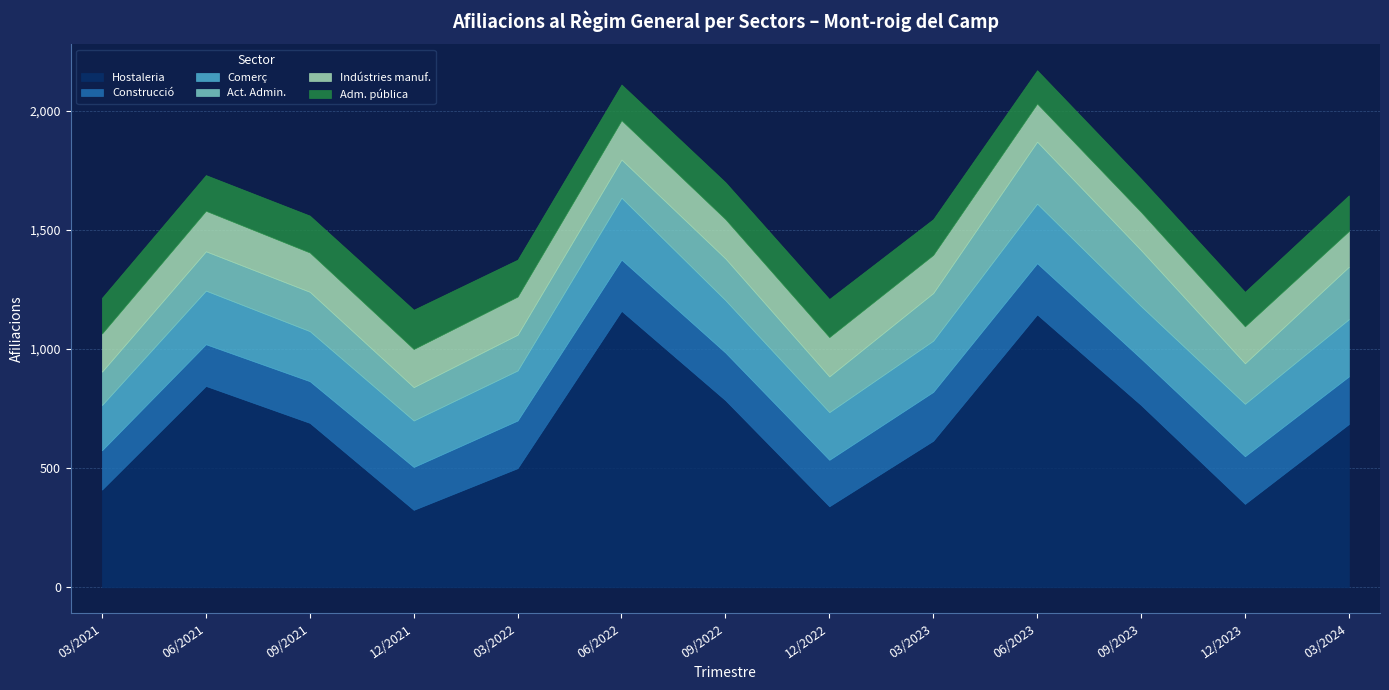

Is it true that Construcció equals 259 at 12/2021?

False